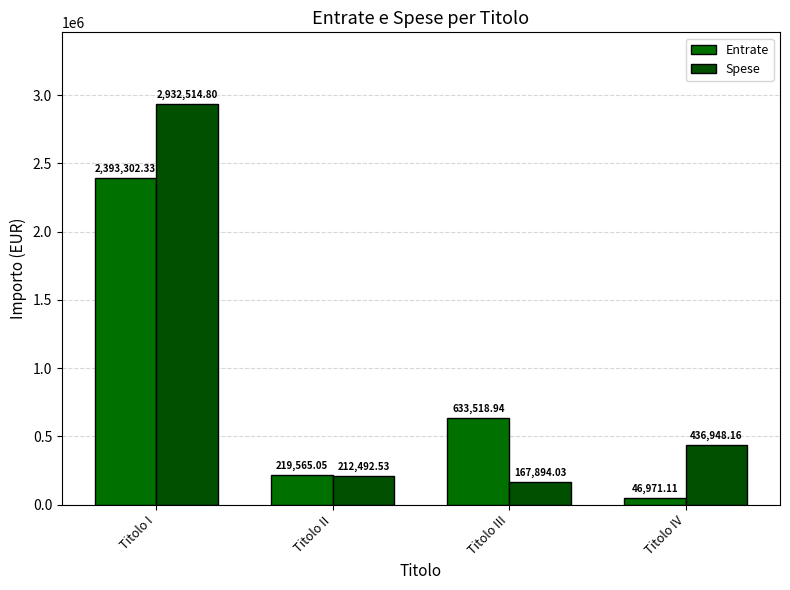

What is the greatest value displayed?

2932514.8